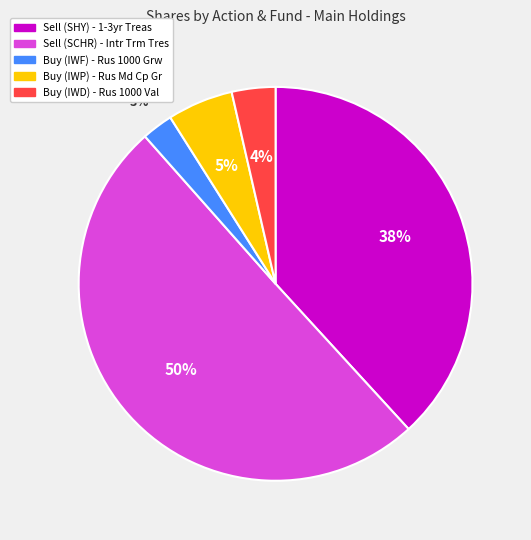

Between Sell (SHY) - 1-3yr Treas and Buy (IWP) - Rus Md Cp Gr, which is larger?

Sell (SHY) - 1-3yr Treas